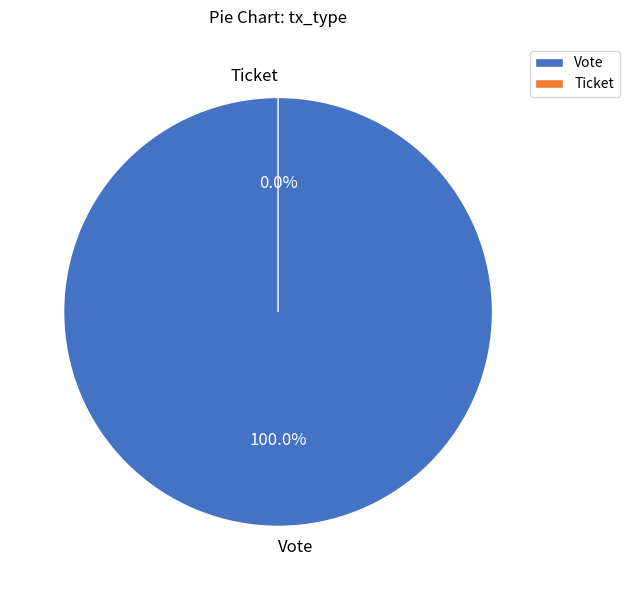

Between Vote and Ticket, which is larger?

Vote